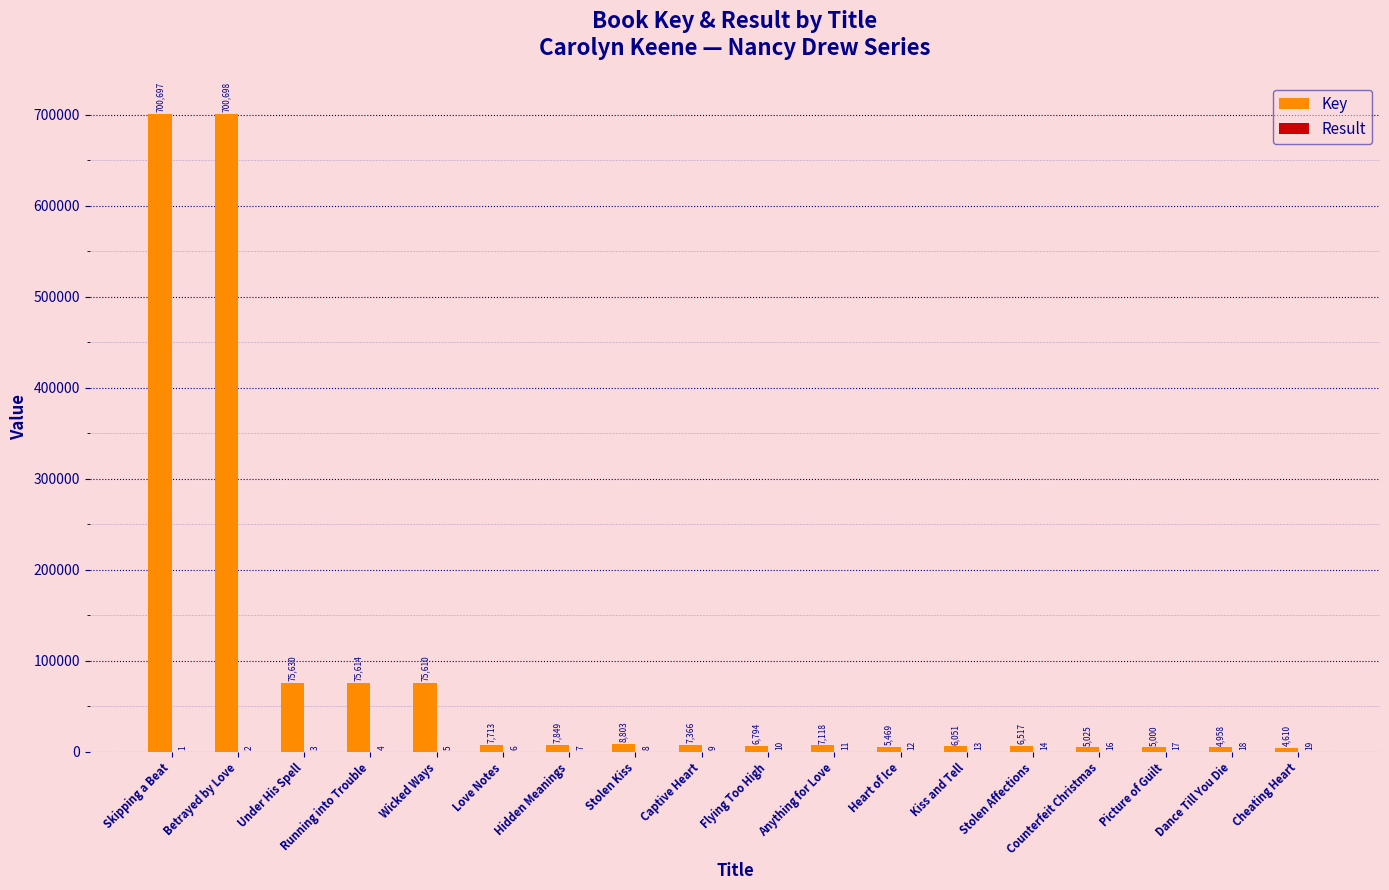

Count the number of categories in the chart.

18